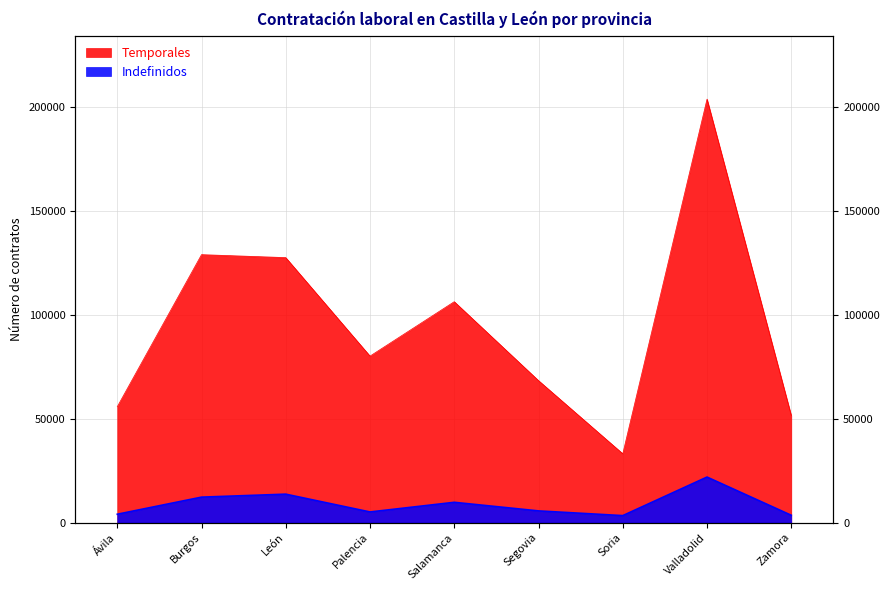

True or false: Temporales and Indefinidos intersect in this chart.

False